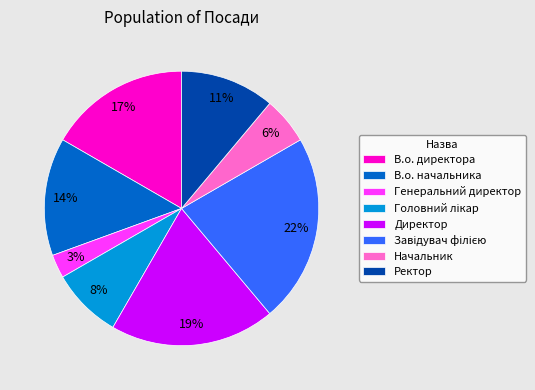

To the nearest percent, what percentage of the pie is Ректор?

11%